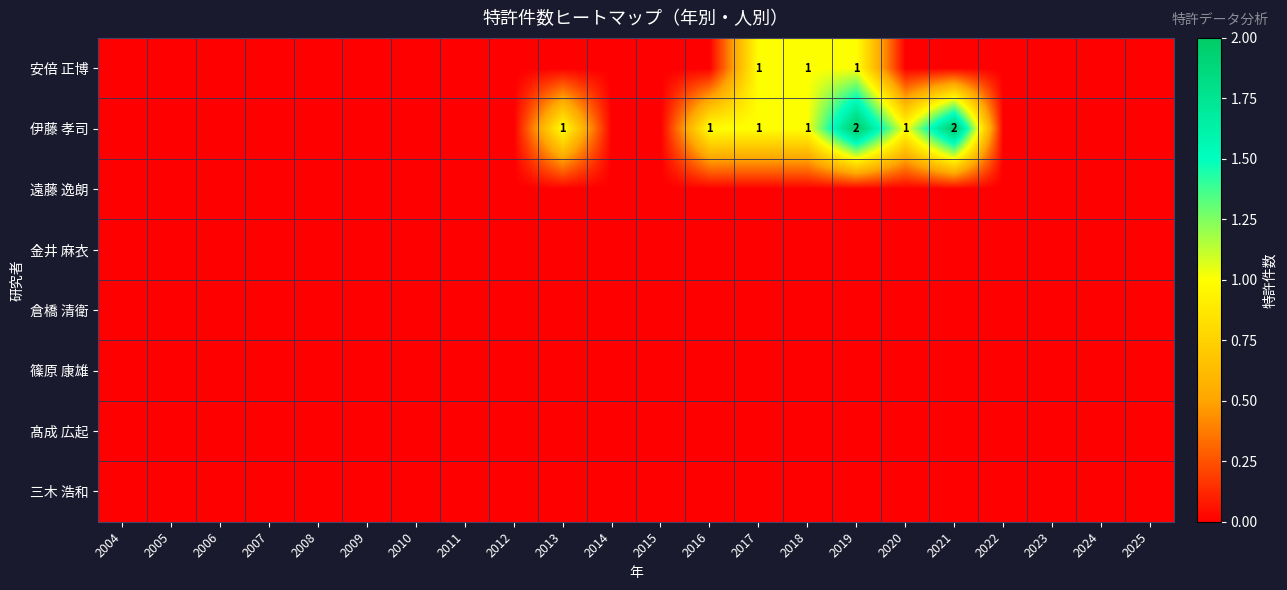

Between 2008 and 2025, which series saw the biggest shift?

安倍 正博